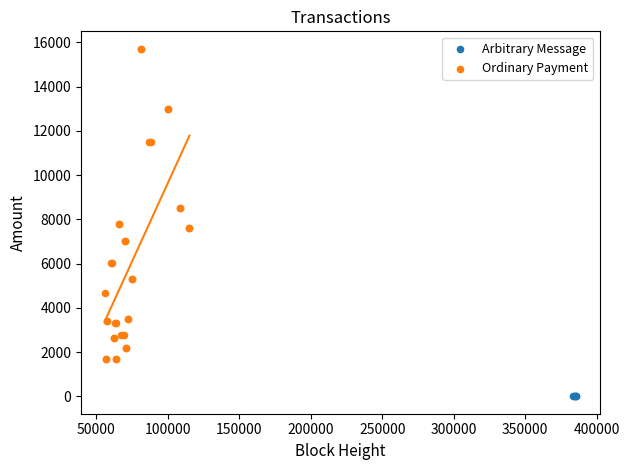

Which series reaches the minimum Y coordinate?

Arbitrary Message